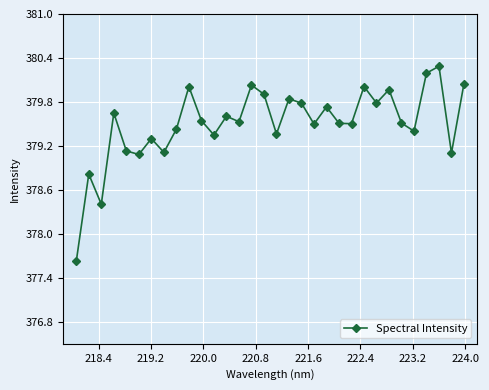

What is the greatest value displayed?

380.3